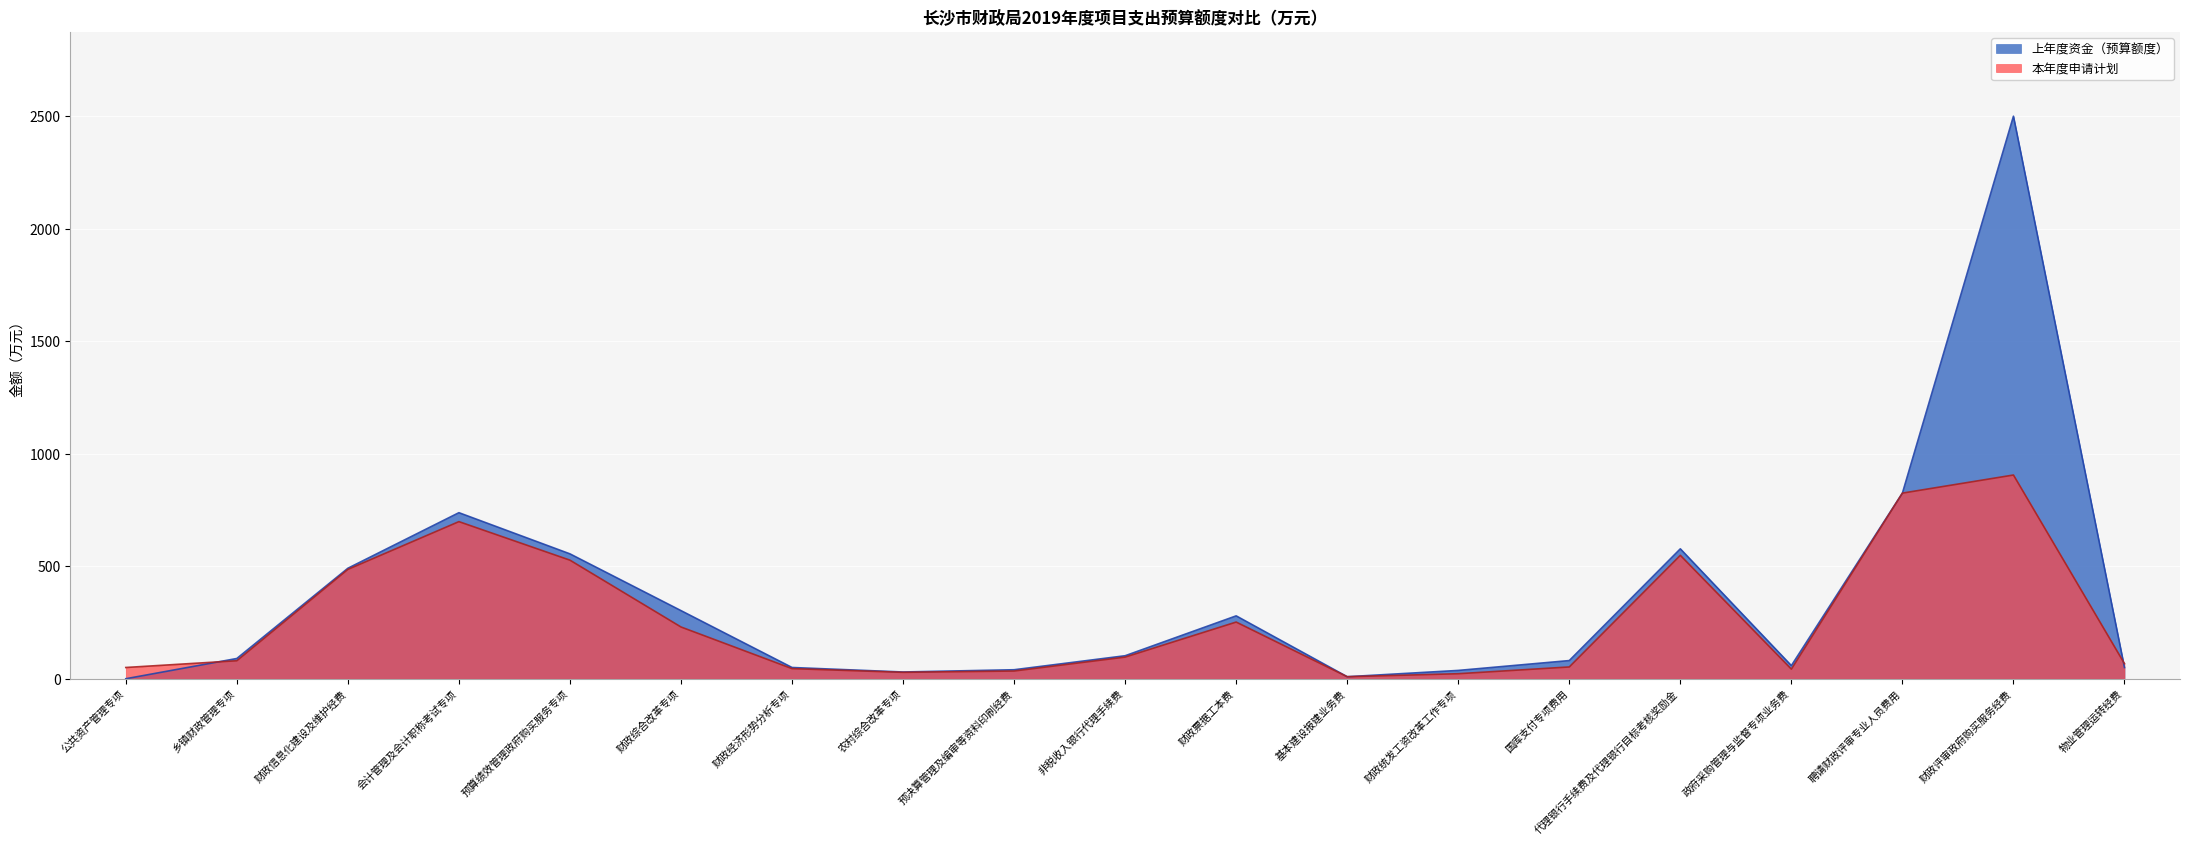

What are all the series names shown in the legend?

上年度资金（预算额度）, 本年度申请计划